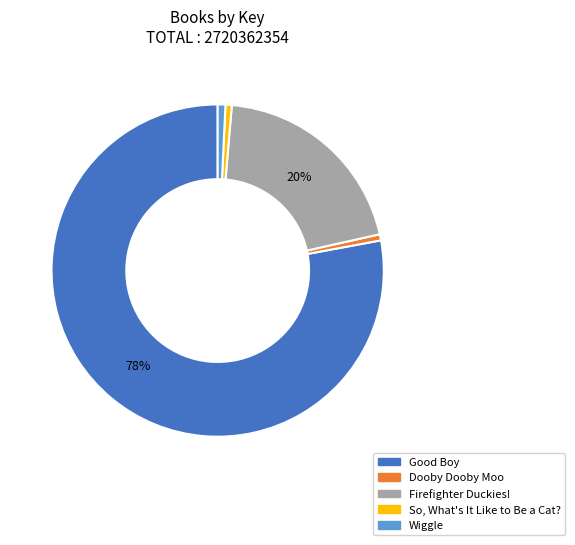

To the nearest percent, what portion does Dooby Dooby Moo represent?

1%